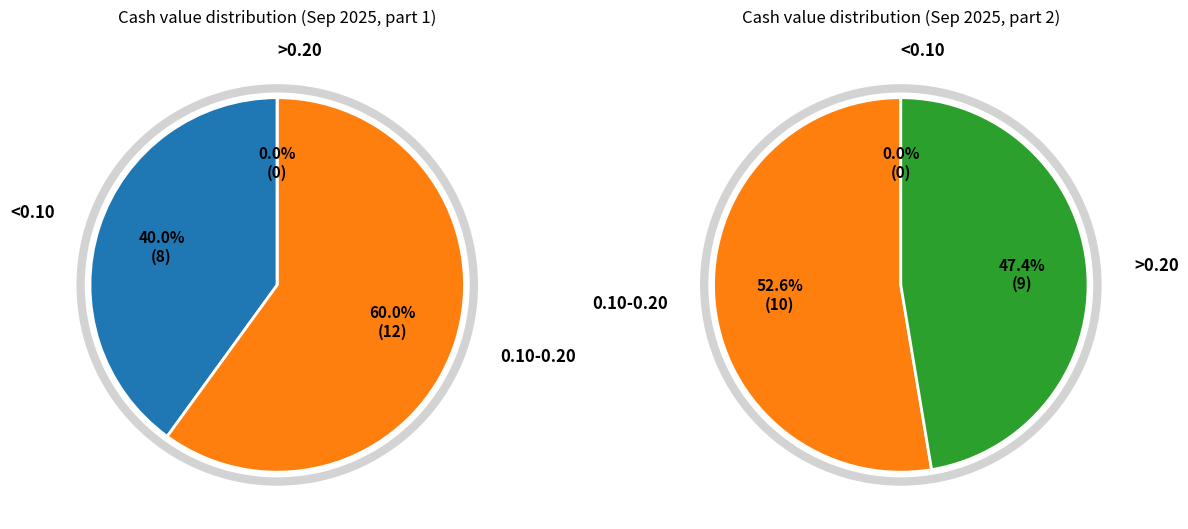

Is the sum of 19 and 17 greater than half?

No